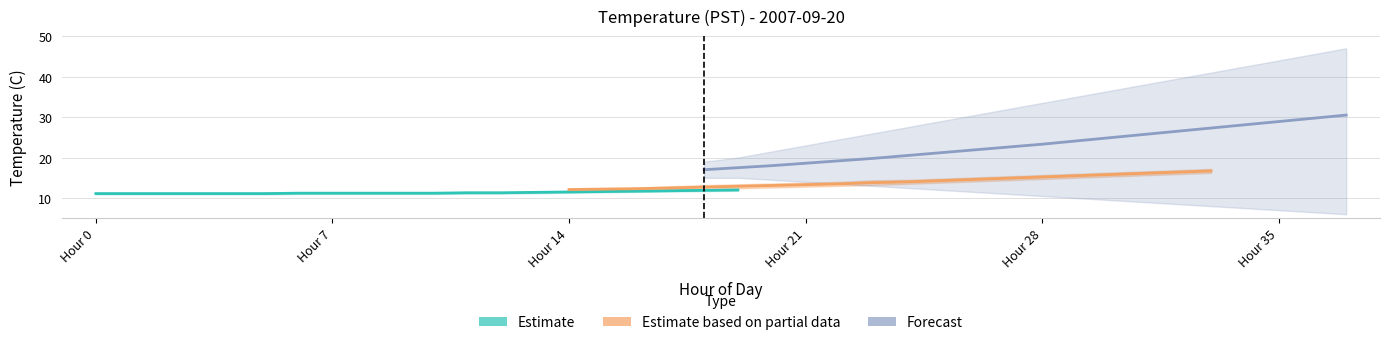

What is the maximum value shown in the chart?

30.5